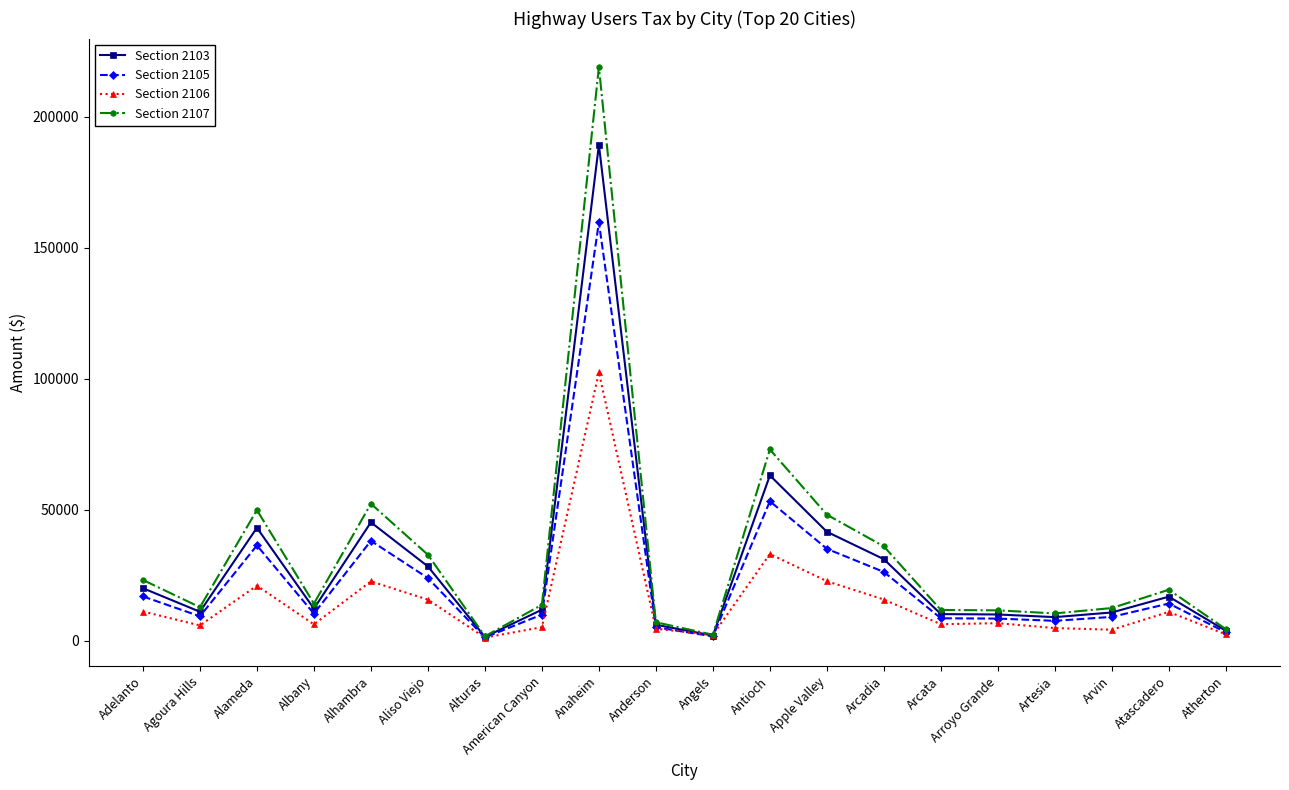

Is the value of Section 2107 at Albany greater than the value of Section 2103 at Adelanto?

No